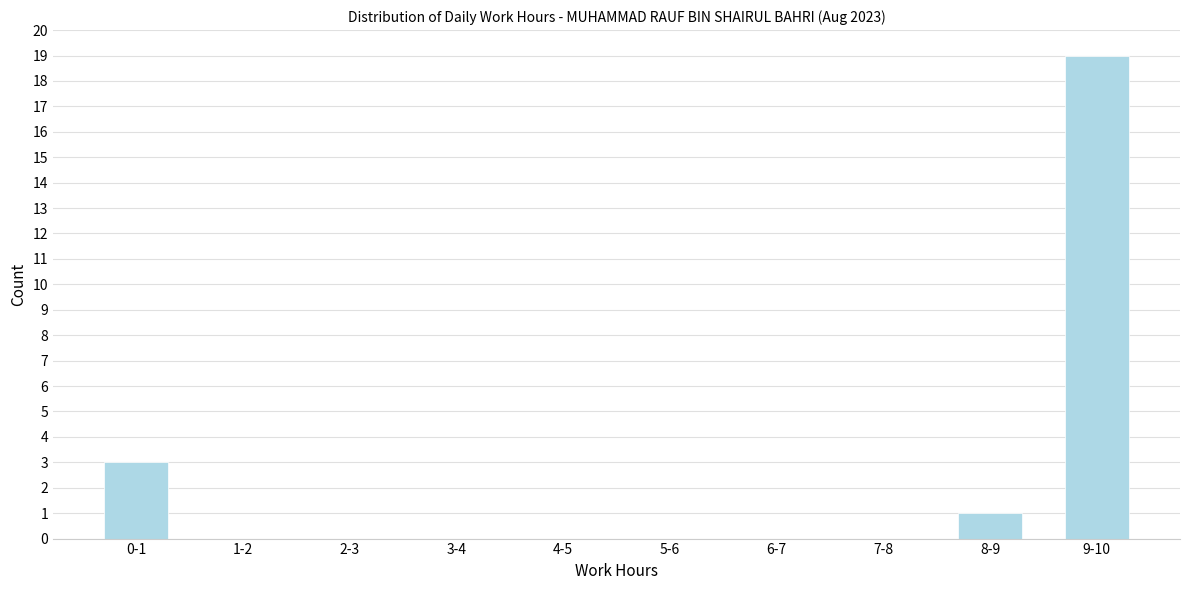

Reading left to right, extract all data points from this chart.

0-1=3	1-2=0	2-3=0	3-4=0	4-5=0	5-6=0	6-7=0	7-8=0	8-9=1	9-10=19